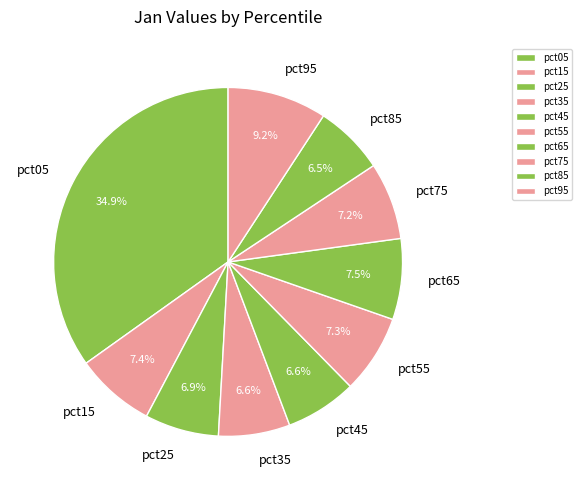

To the nearest percent, what is the average slice percentage?

10%